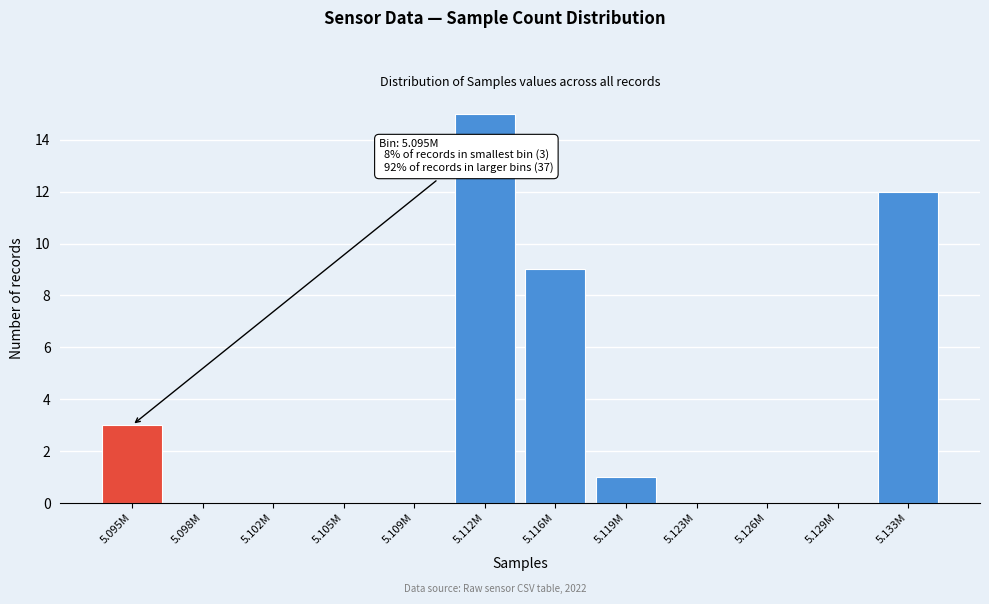

Reading left to right, transcribe all the data shown in this chart.

5.095M=3	5.098M=0	5.102M=0	5.105M=0	5.109M=0	5.112M=15	5.116M=9	5.119M=1	5.123M=0	5.126M=0	5.129M=0	5.133M=12